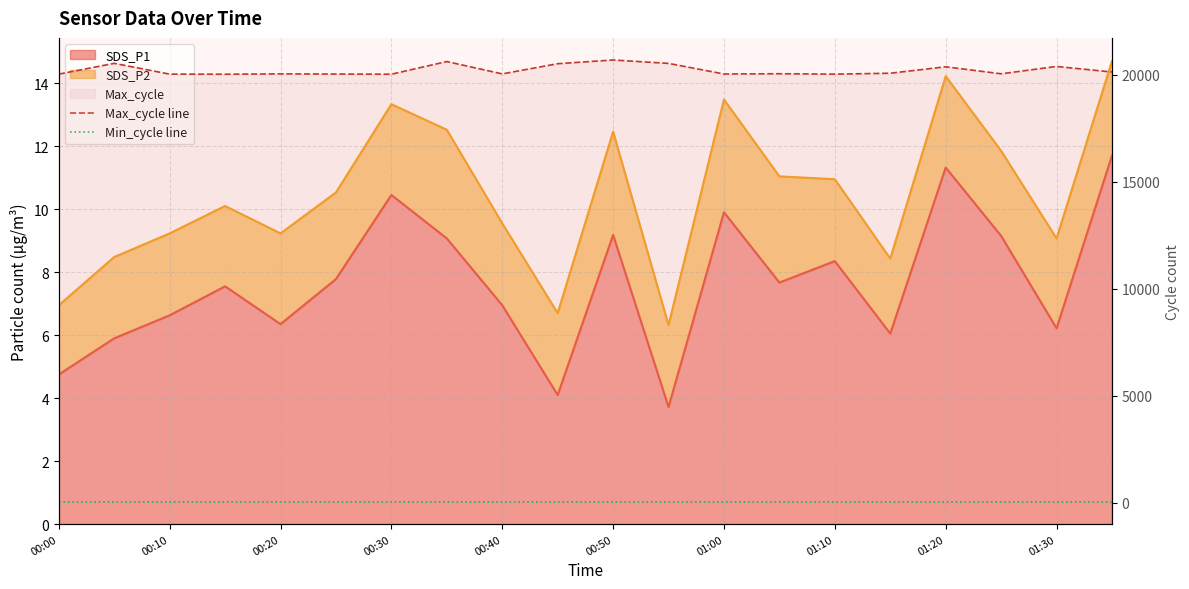

Which series has the largest total across all categories?

Max_cycle line